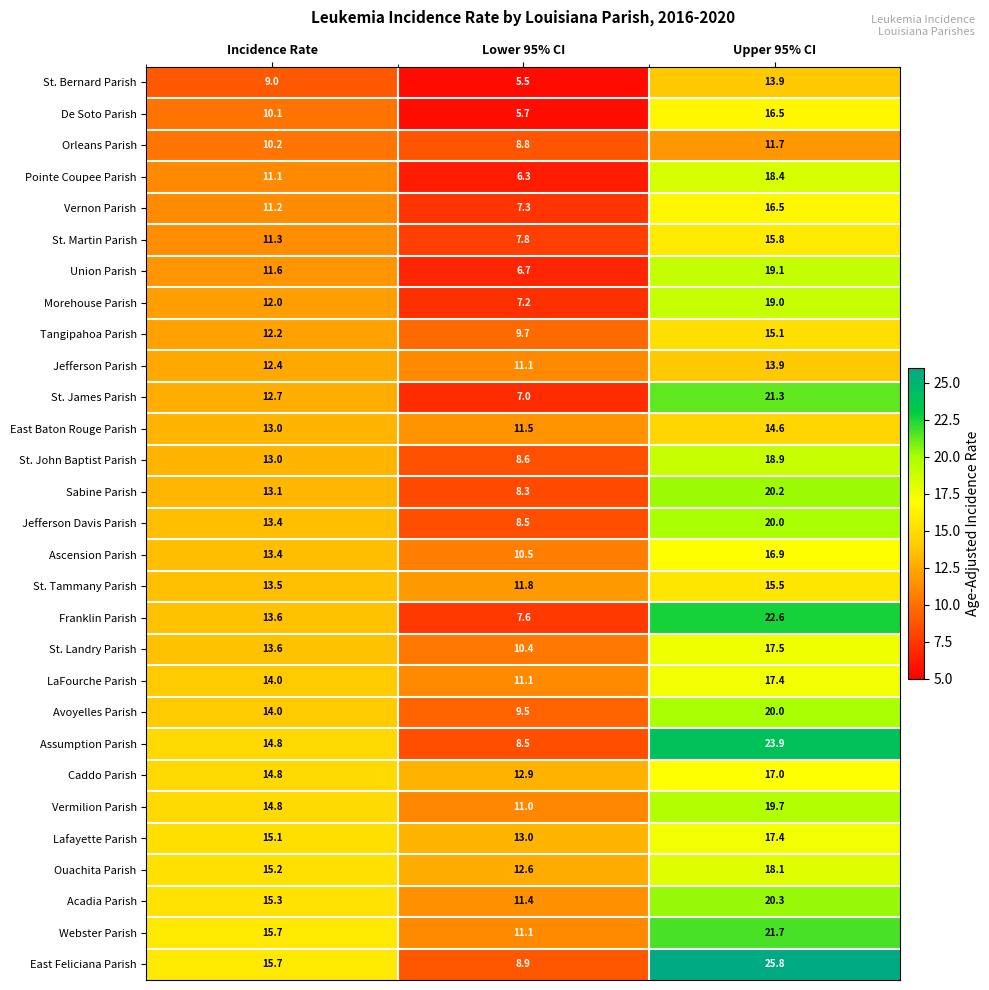

Count the number of categories in the chart.

3